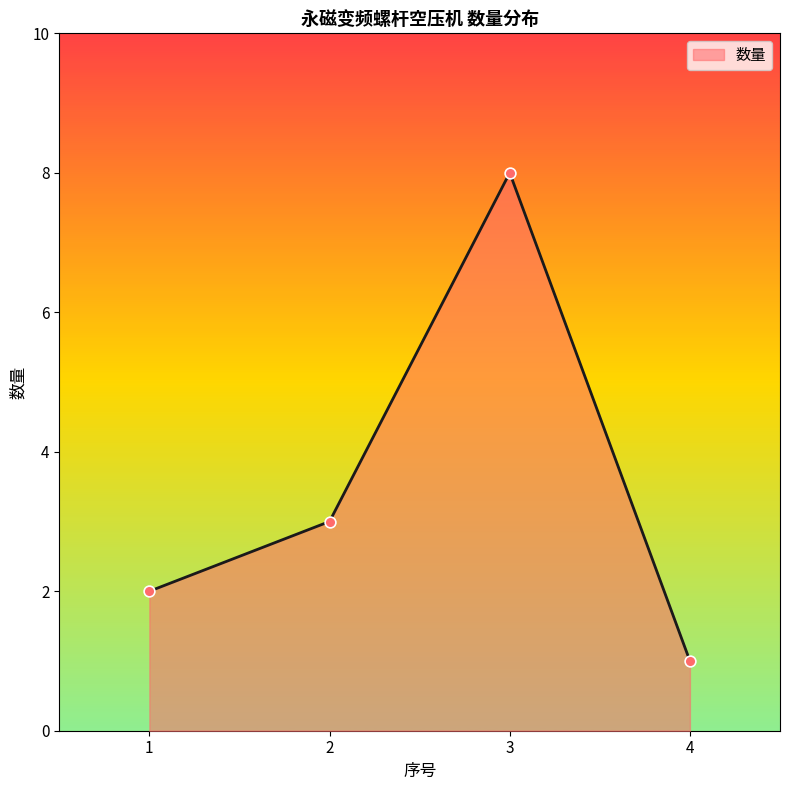

What is the change in value from 2 to 4?

-2